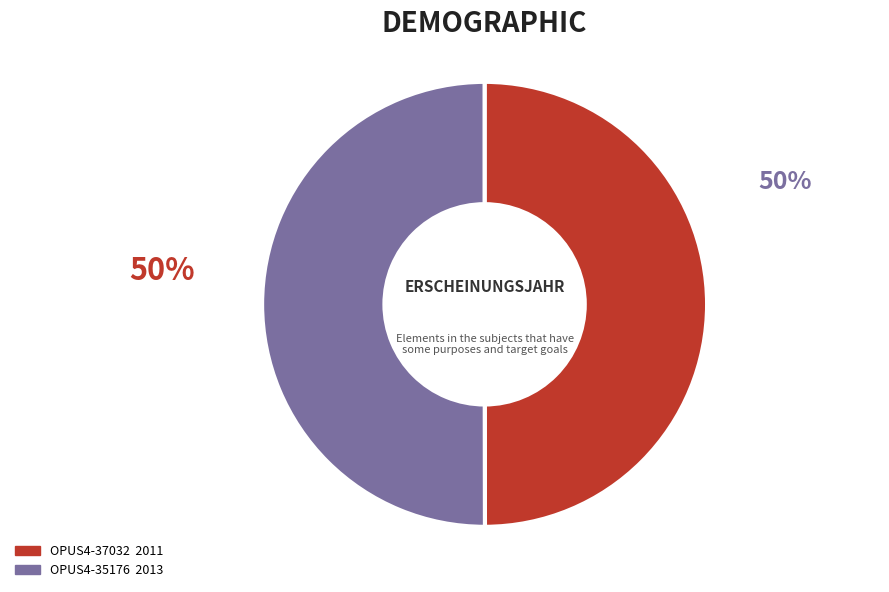

To the nearest percent, what portion does OPUS4-35176 represent?

50%